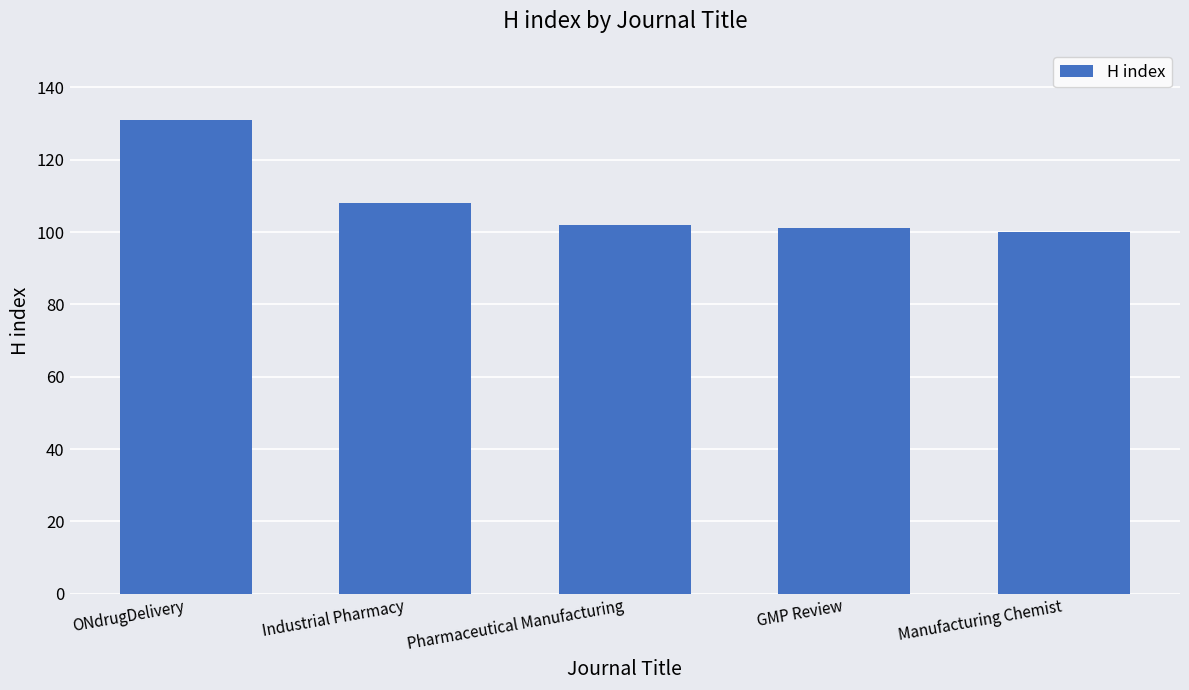

What is the sum of all values?

542